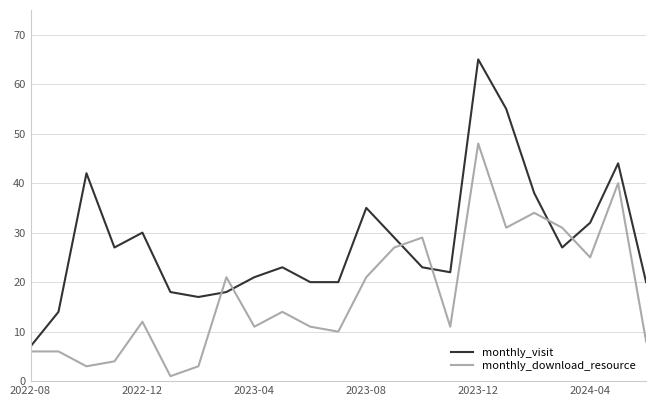

What is the minimum value for monthly_visit?

7